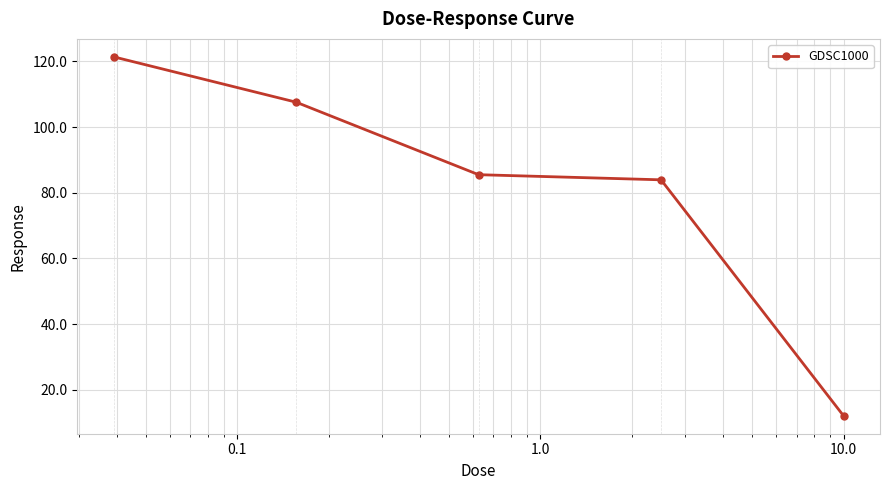

What is the value of the 4th point from the left?

83.9